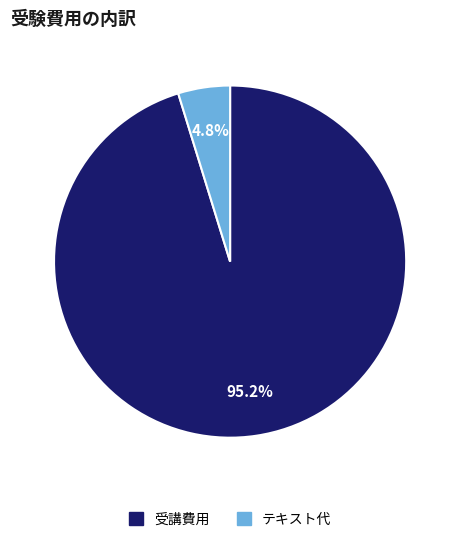

Do 受講費用 and テキスト代 together represent more than half of the pie?

Yes